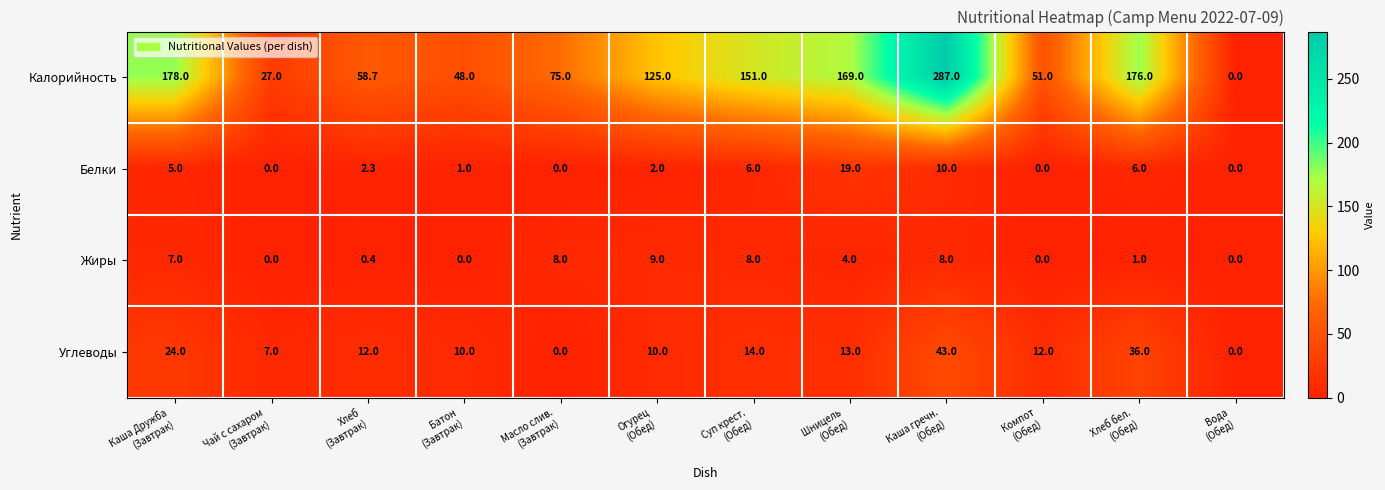

What is the difference between the highest and lowest values at Хлеб
(Завтрак)?

58.3